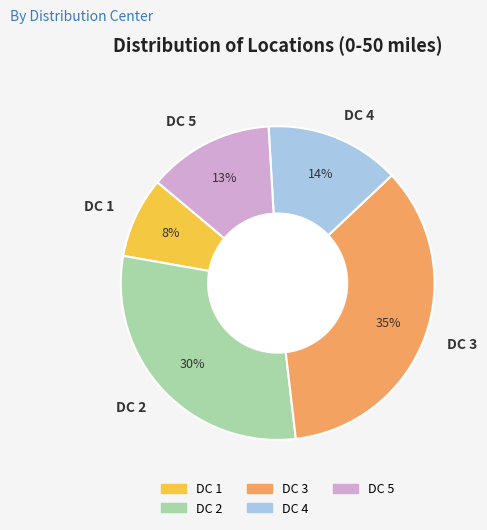

Is the sum of DC 2 and DC 4 greater than half?

No